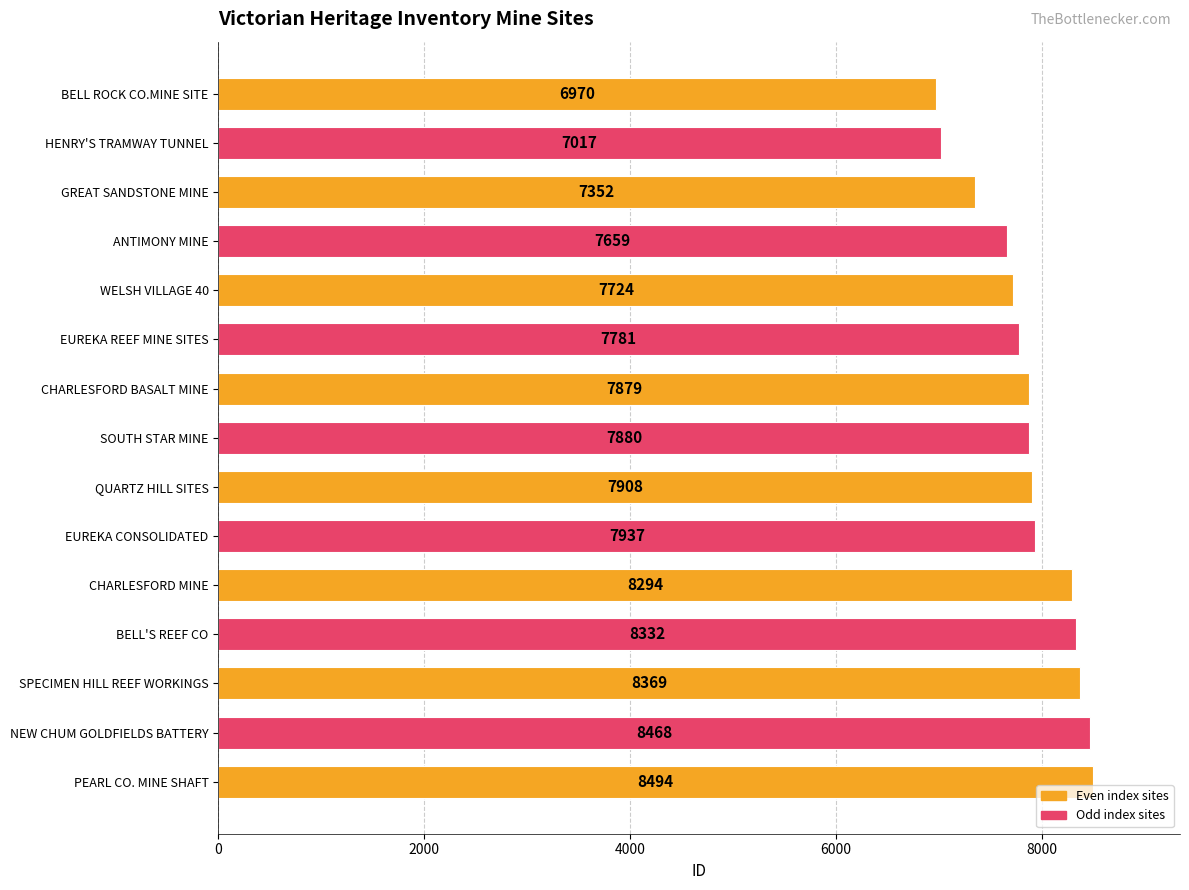

Reading top to bottom, what are all the values shown in this chart?

6970	7017	7352	7659	7724	7781	7879	7880	7908	7937	8294	8332	8369	8468	8494